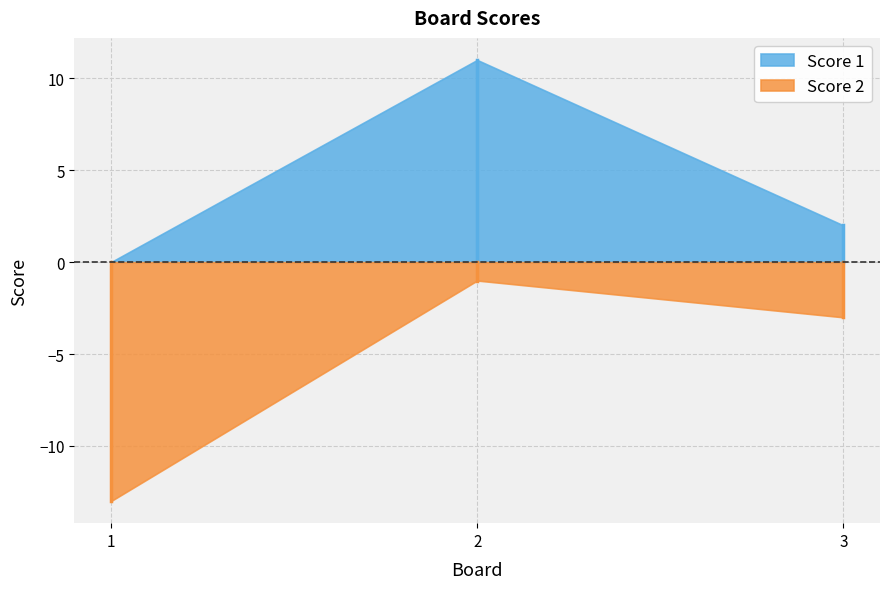

What is the spread (max minus min) of values at 2?

12